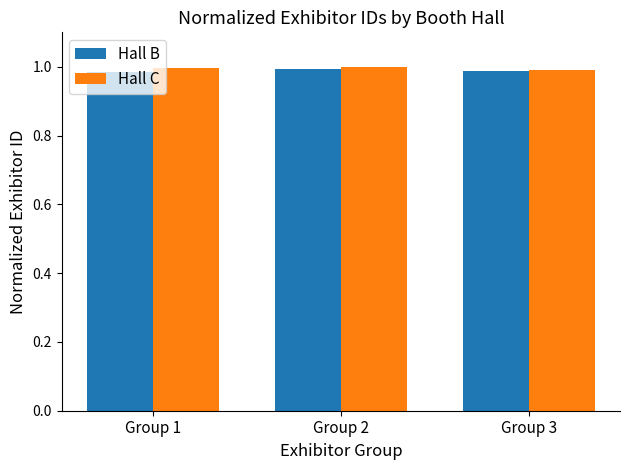

What is the total value across all series at Group 3?

2.0